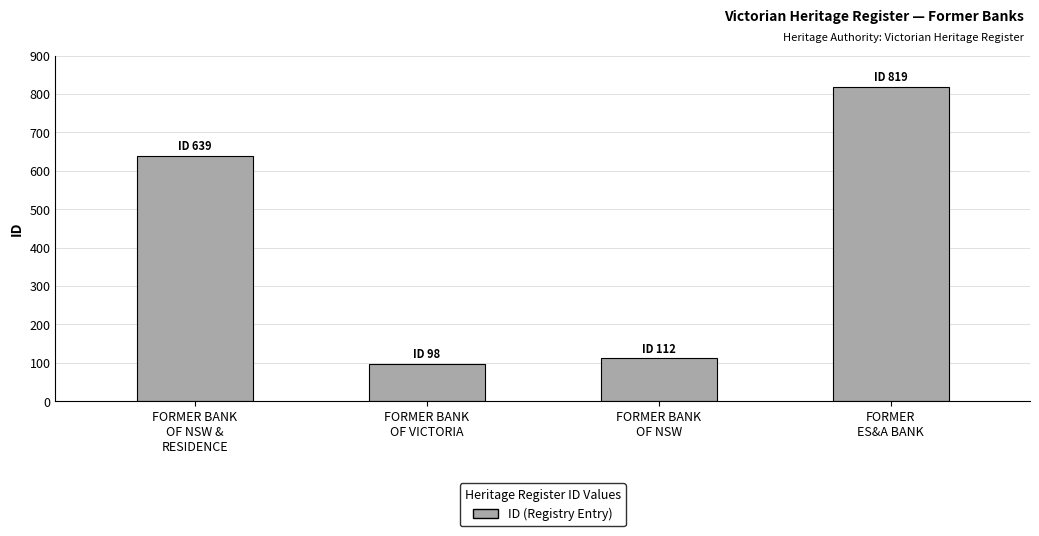

What is the ratio of the value at FORMER BANK
OF VICTORIA to the value at FORMER
ES&A BANK?

0.1